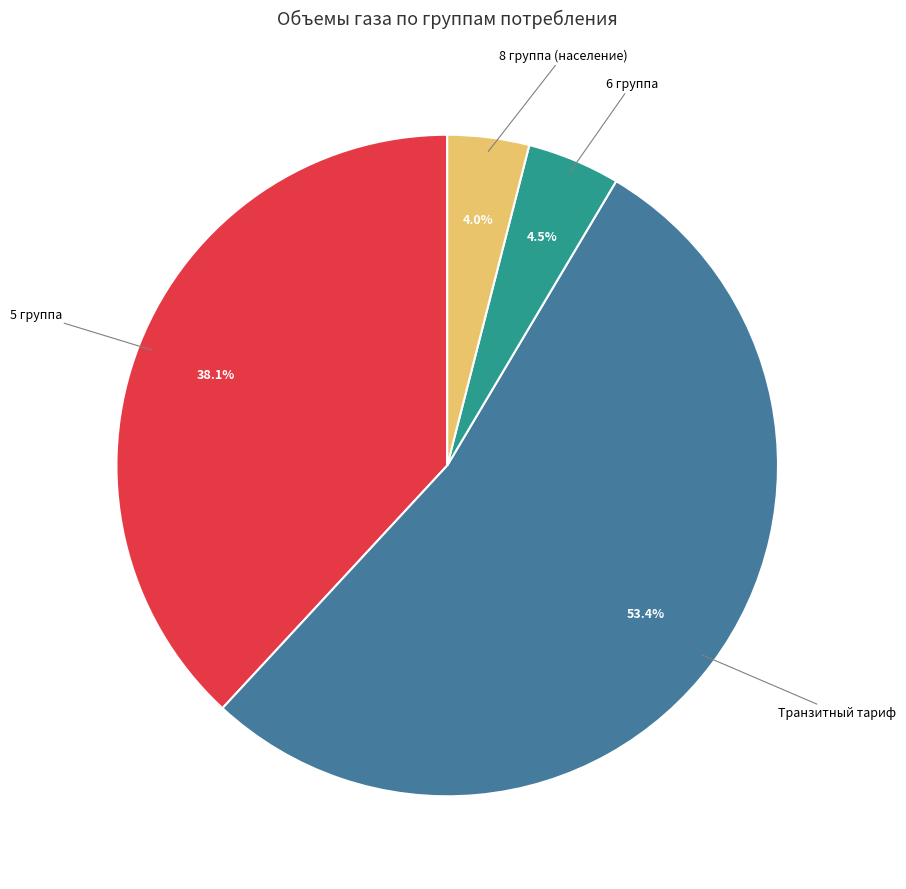

Is there any slice that represents more than half of the pie?

Yes